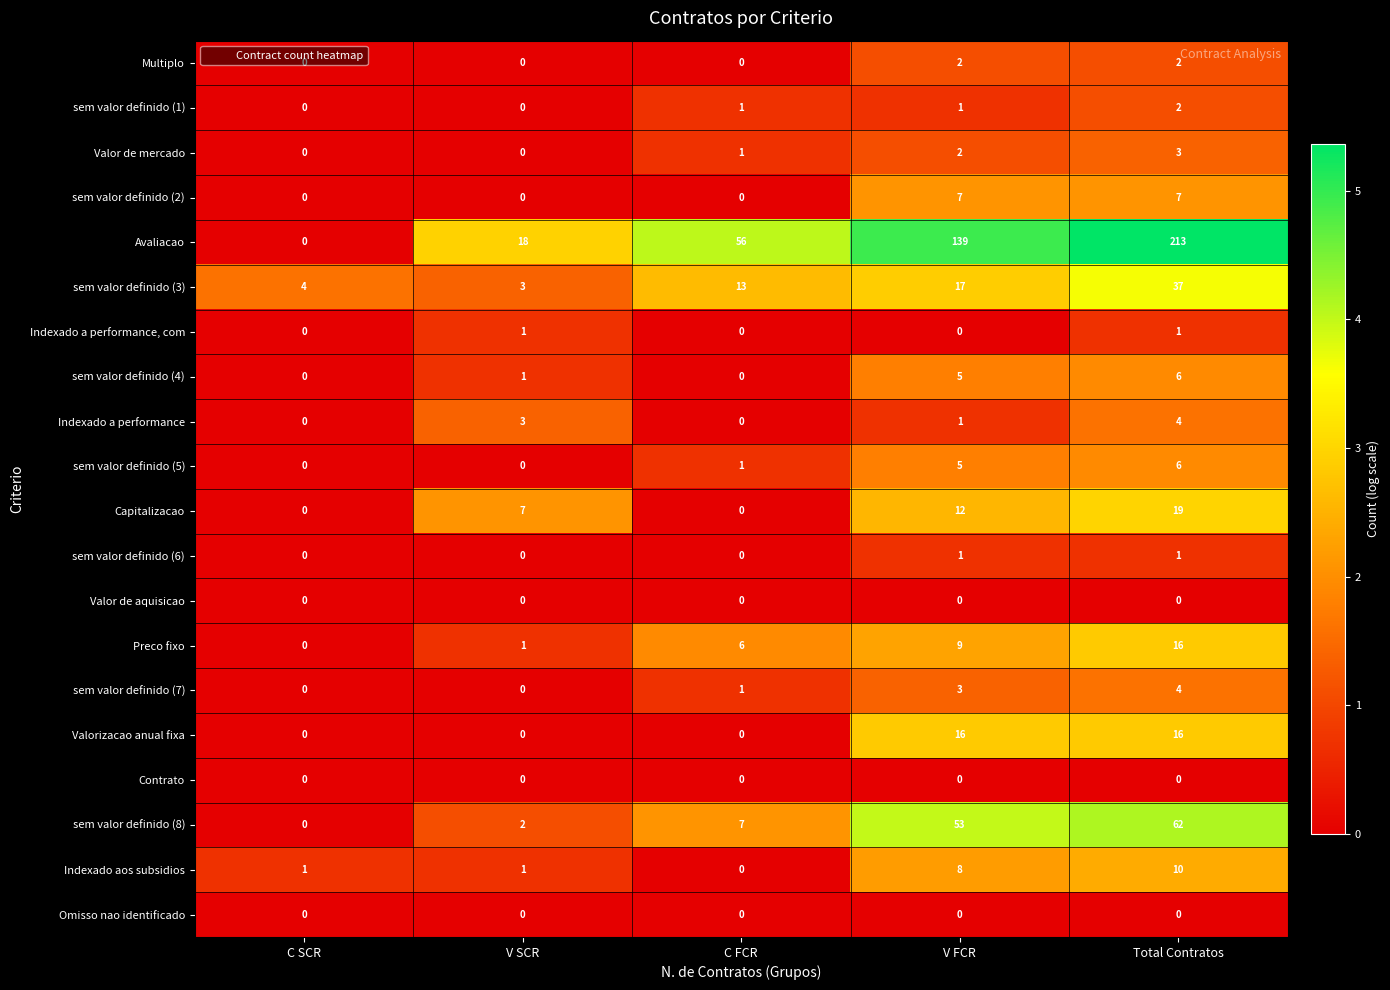

What is the average value of the Avaliacao series?

85